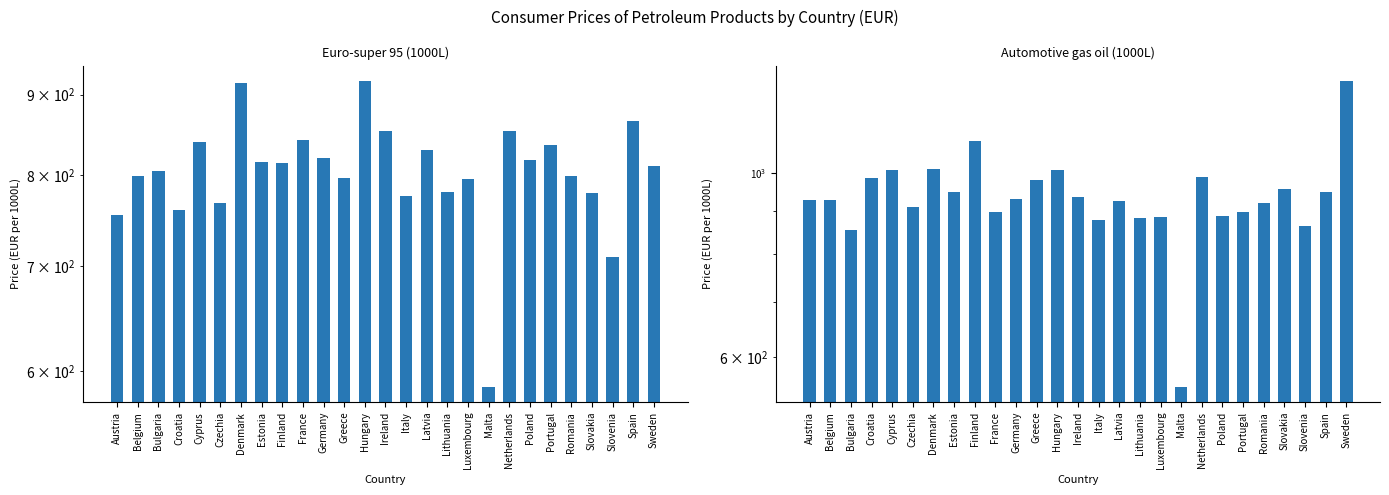

Is it true that Automotive gas oil (1000L) equals 1224.4 at Romania?

False